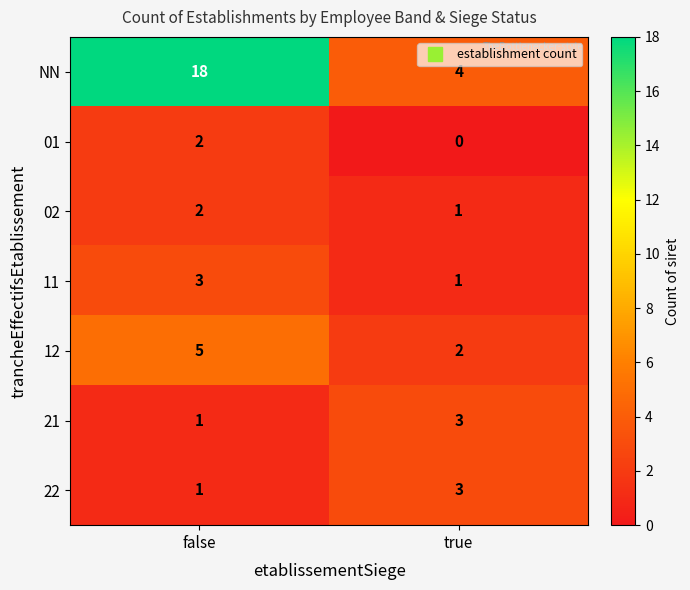

Reading left to right, what are all the values shown in this chart?

NN: 18	4
01: 2	0
02: 2	1
11: 3	1
12: 5	2
21: 1	3
22: 1	3